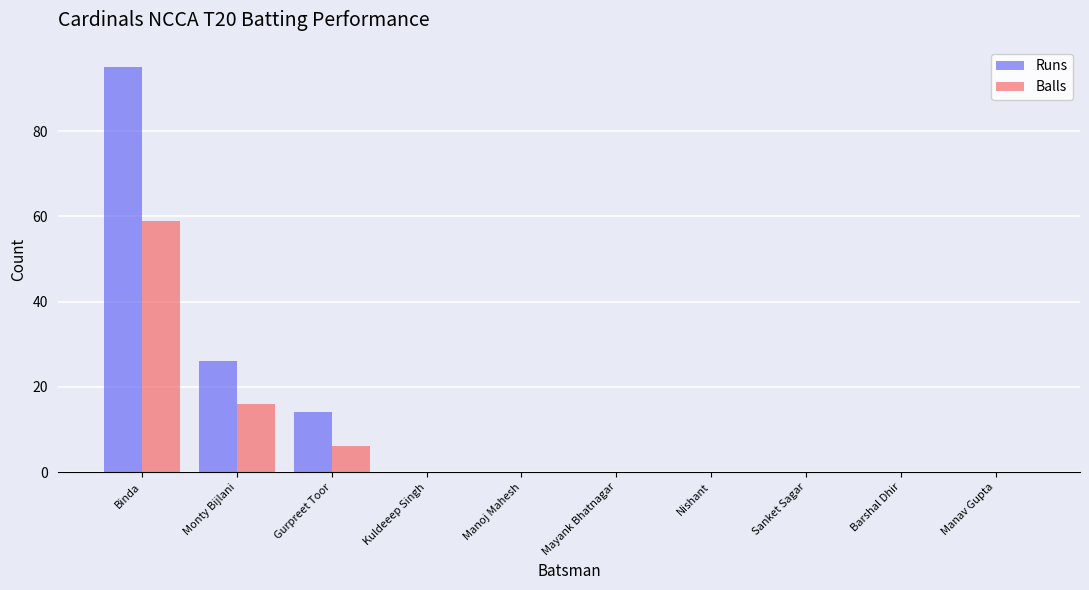

What is the average value of the Runs series?

14